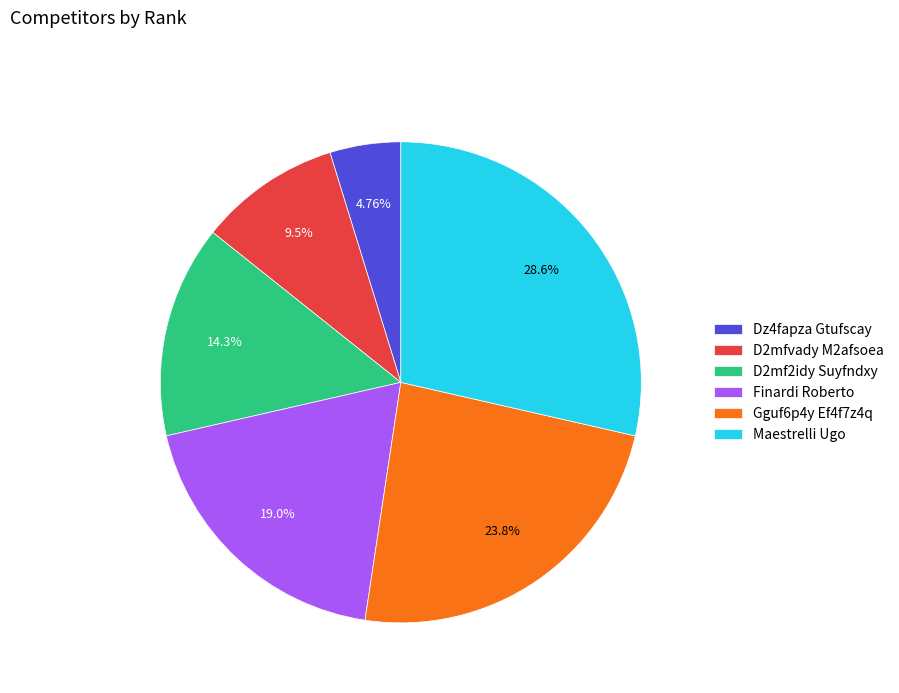

Does Gguf6p4y Ef4f7z4q represent more than half of the total?

No